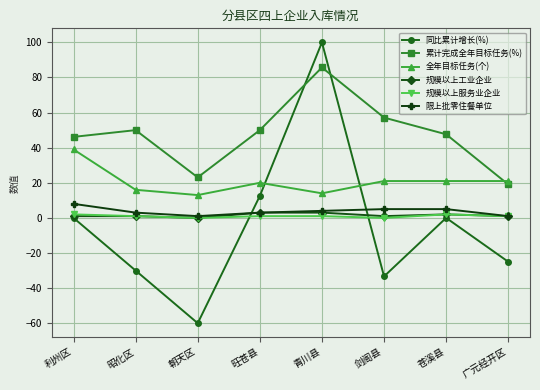

True or false: 规模以上服务业企业 has more than 0 interior local peaks.

True